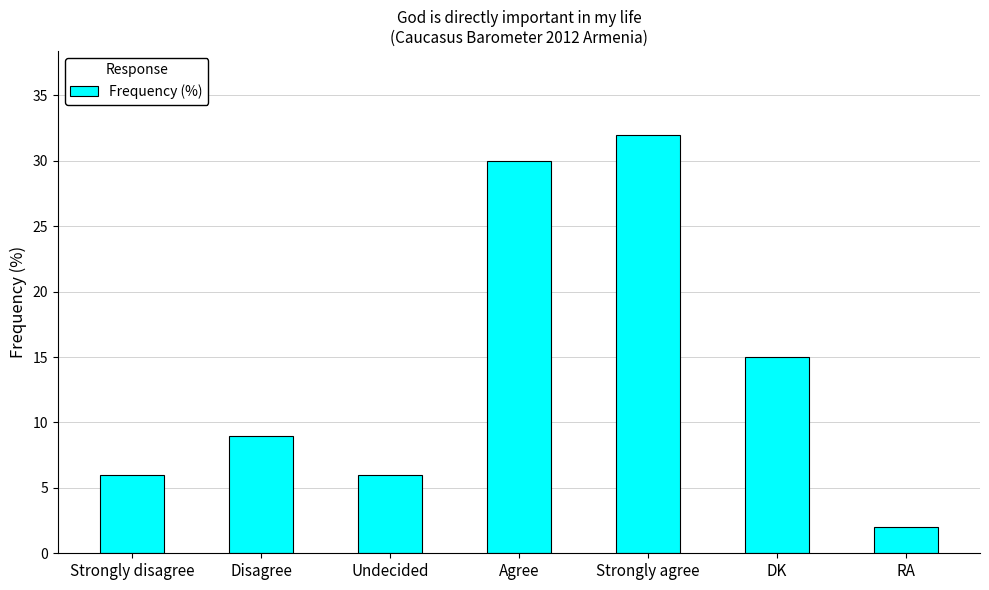

What is the label of the 5th bar from the right?

Undecided